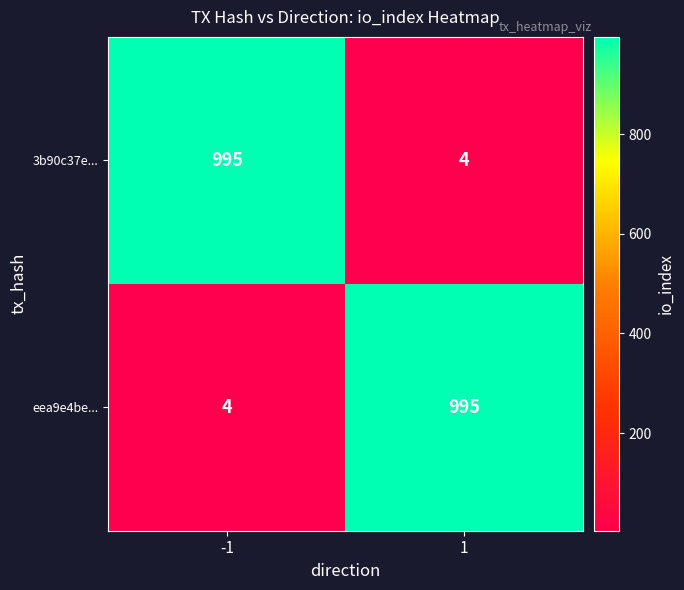

What is the maximum value shown in the chart?

995